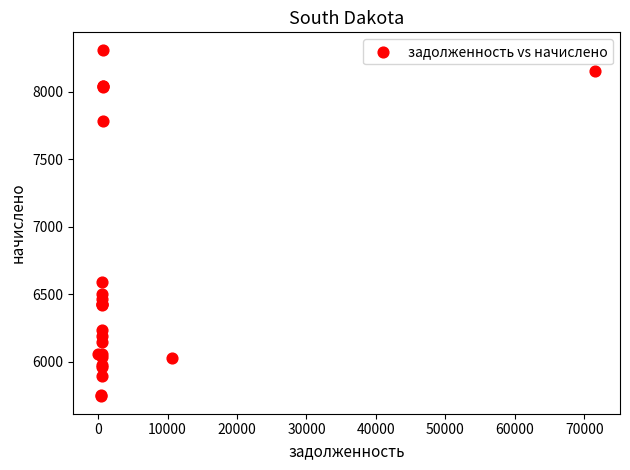

What Y value in the scatter plot is closest to 7027?

6590.6